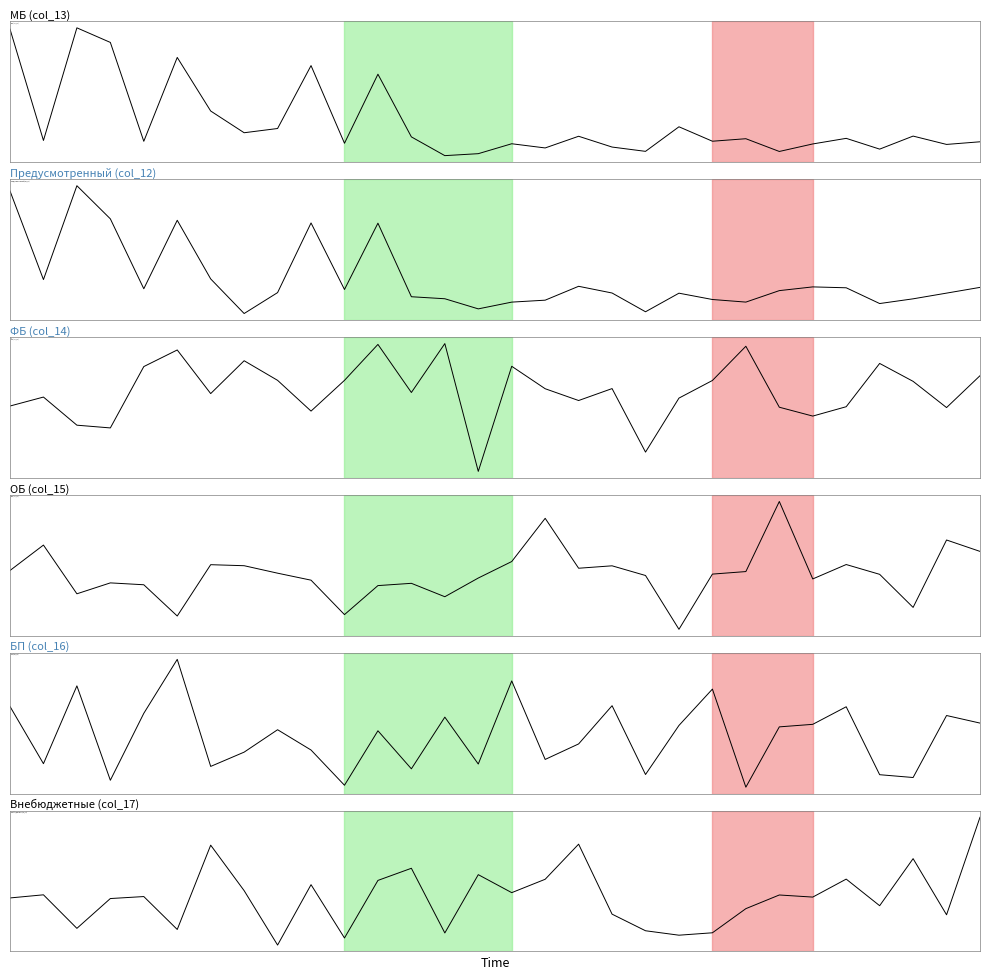

What are all the series names shown in the legend?

МБ (col_13), Предусмотренный (col_12), ФБ (col_14), ОБ (col_15), БП (col_16), Внебюджетные (col_17)